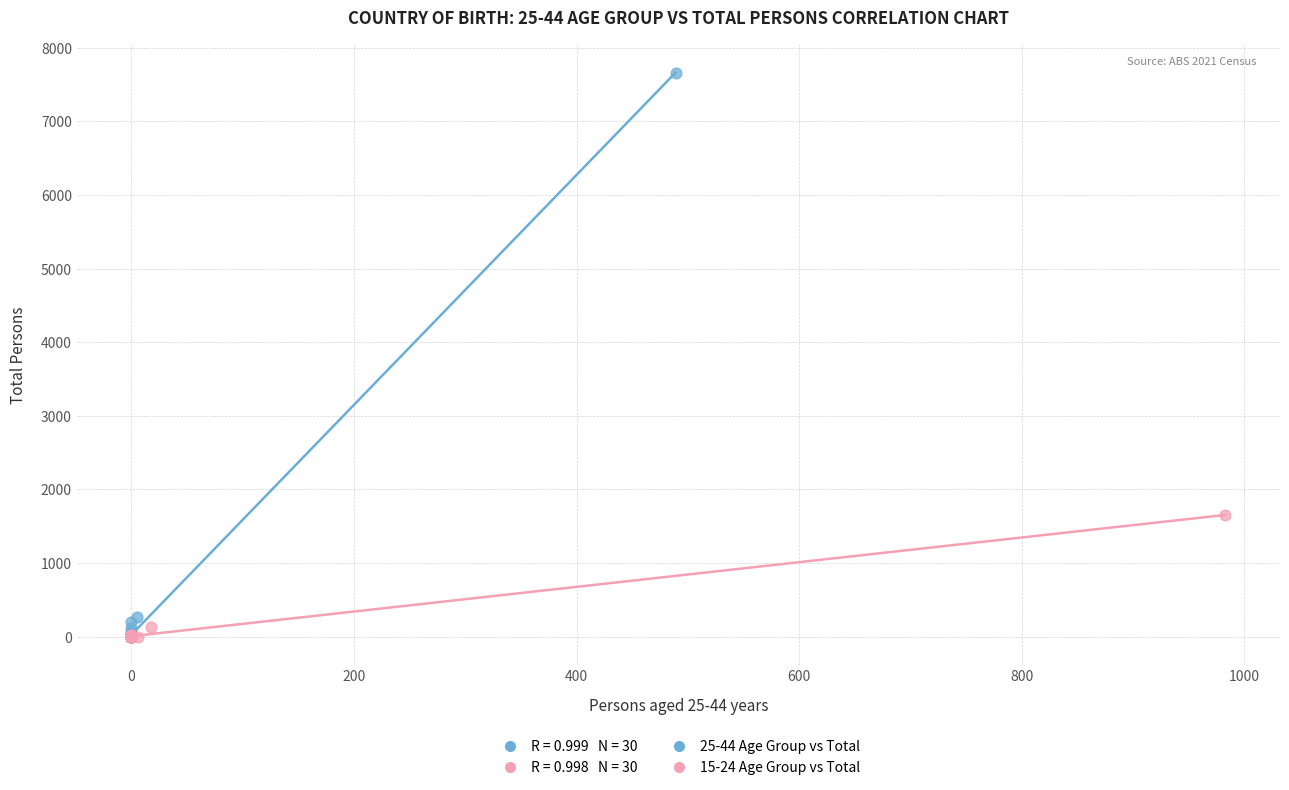

Which series contains the highest Y value?

25-44 Age Group vs Total